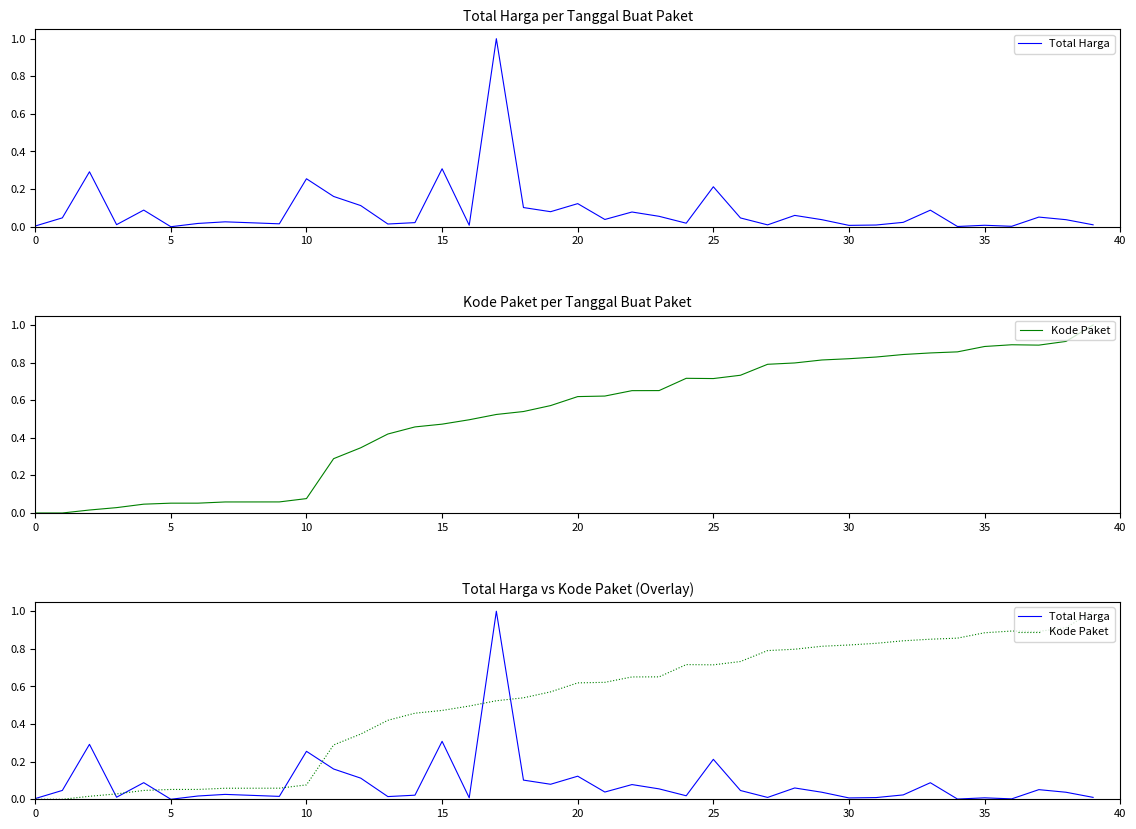

What is the average value of the Total Harga series?

0.1